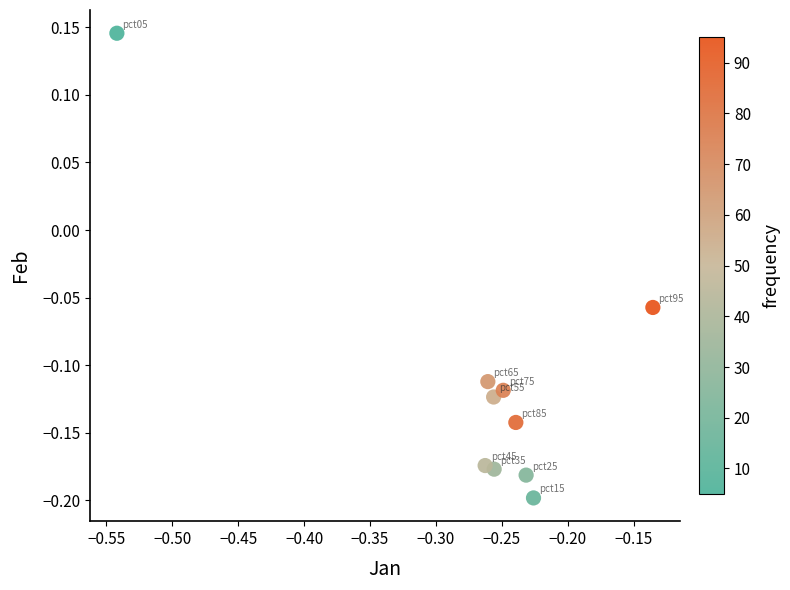

What is the average X value?

-0.3